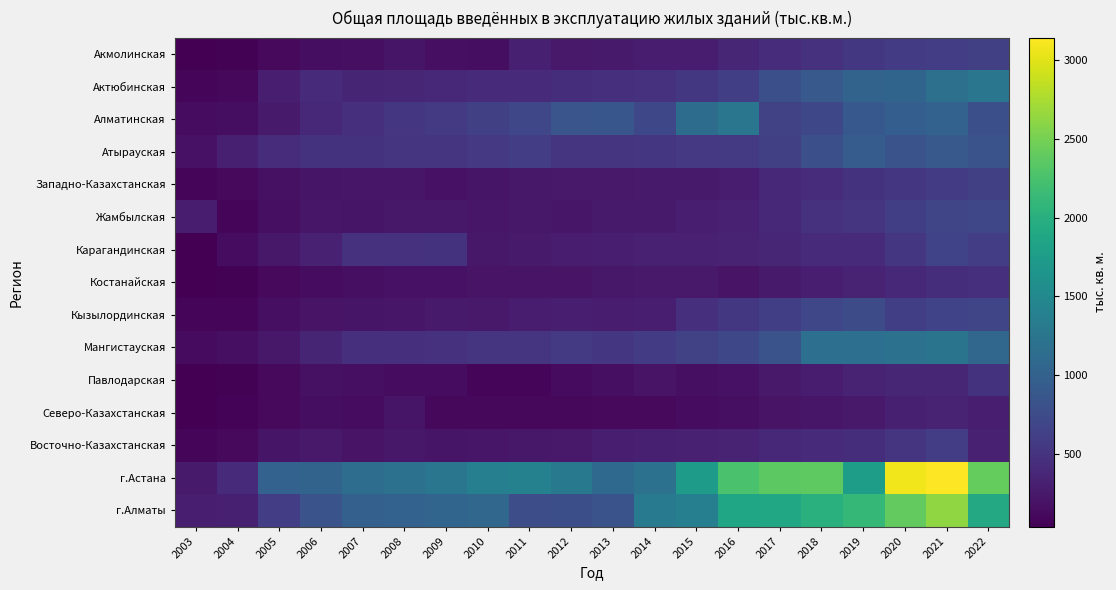

At which category is the sum across all series the highest?

2021